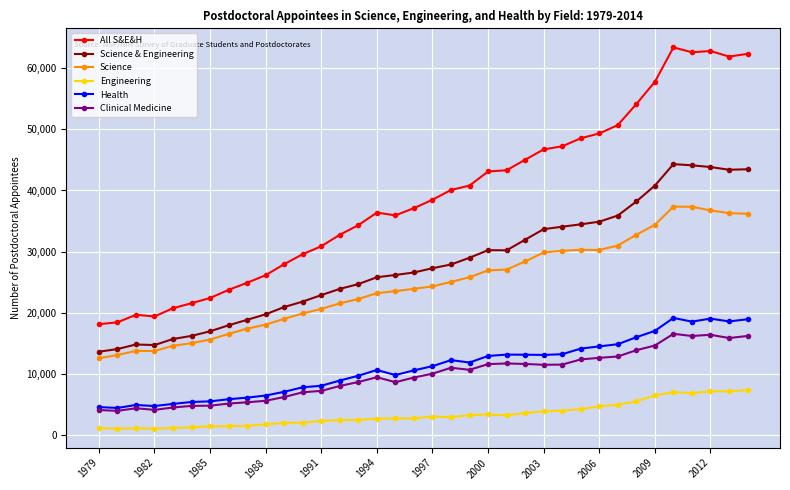

What is the highest value of the All S&E&H series?

63439